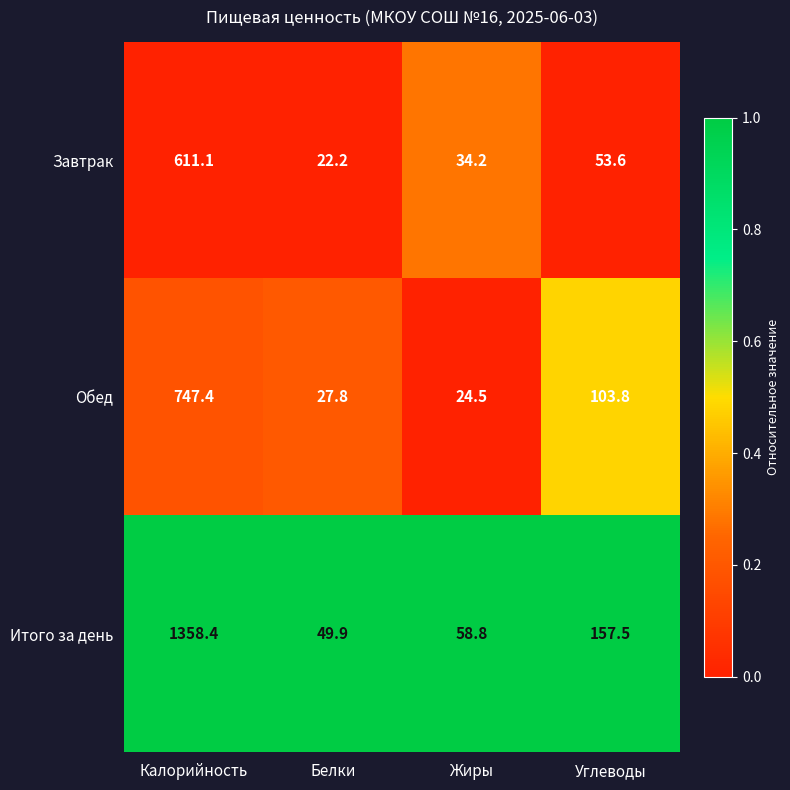

What is the difference between the maximum and minimum values in the Обед series?

722.9